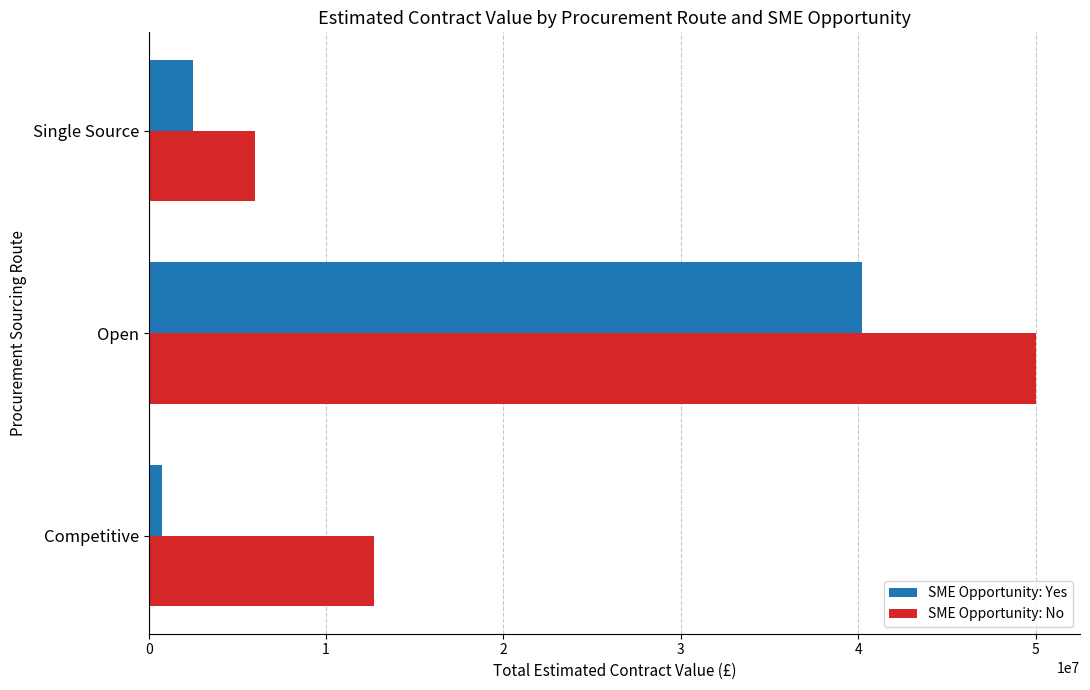

The value of SME Opportunity: No at Single Source is 10398460. True or false?

False